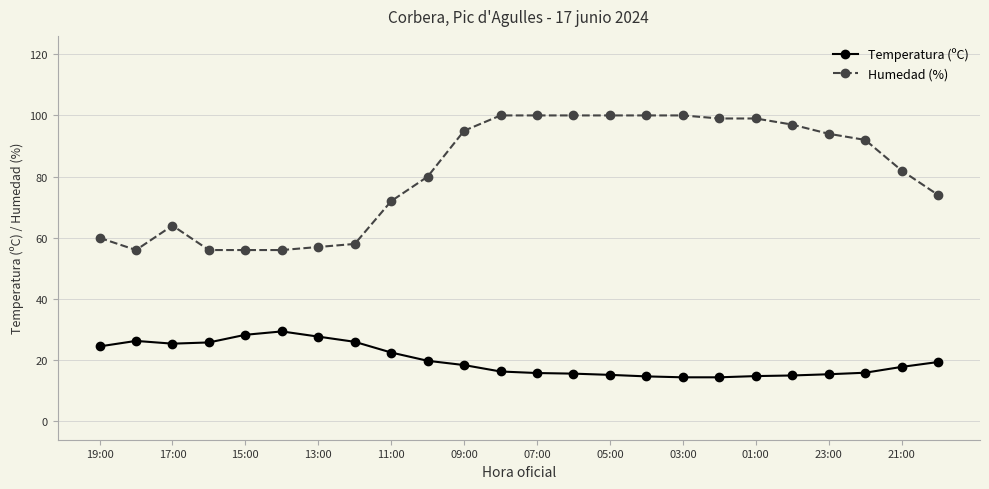

True or false: Temperatura (ºC) has more than 0 points higher than both neighbors.

True